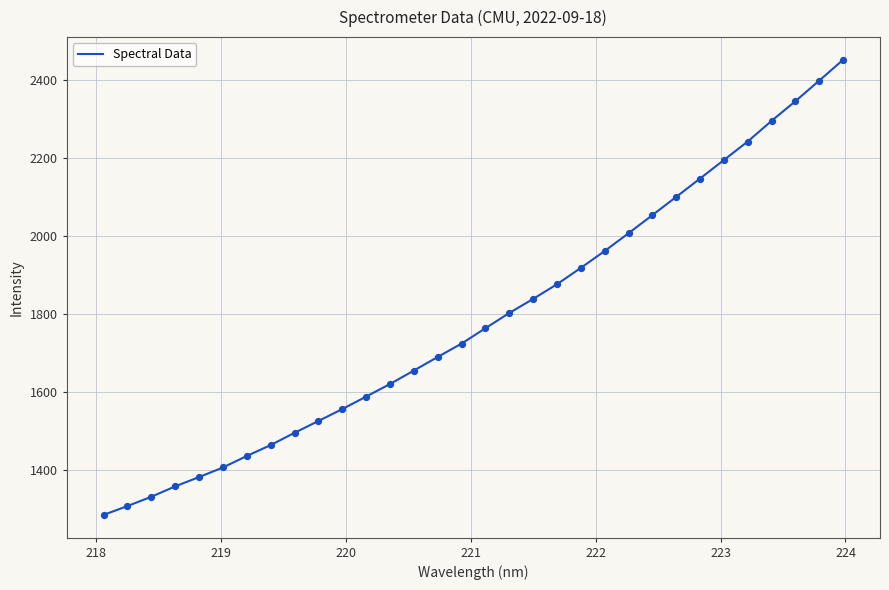

What is the difference between the maximum and minimum values?

1166.4